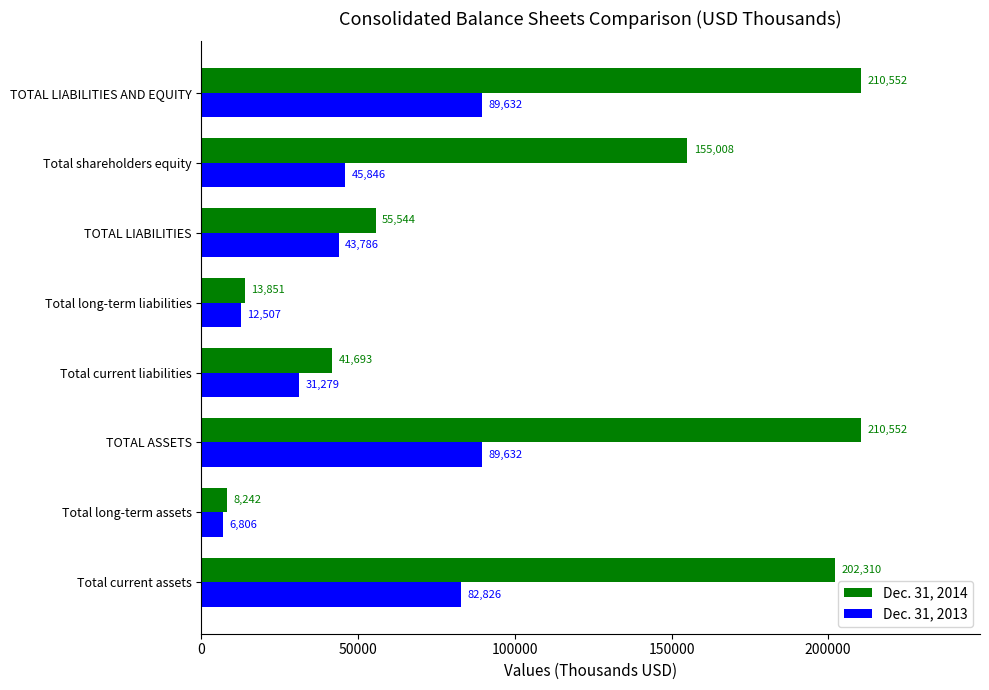

What is the difference between the maximum and minimum values in the Dec. 31, 2014 series?

202310